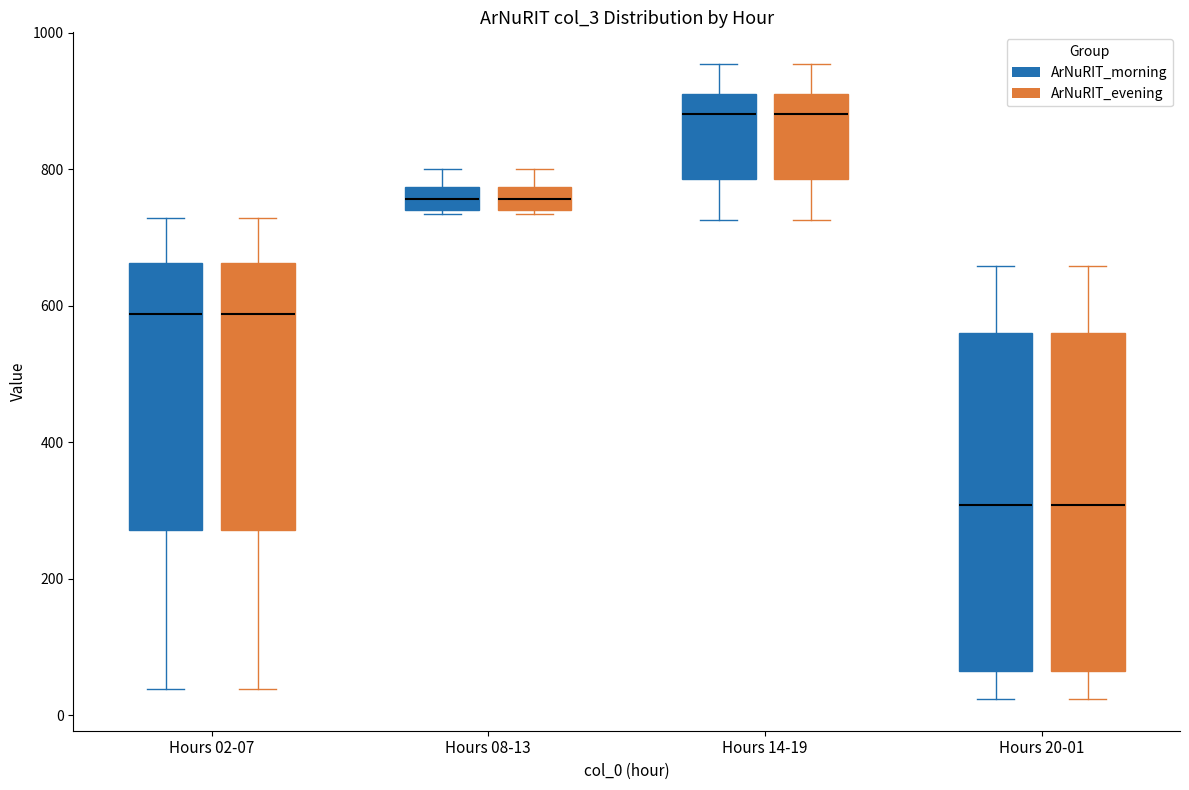

Where is the upper edge of the box for Hours 20-01 (ArNuRIT_morning) on the y-axis? The values are not printed on the chart, so give them approximately, as read against the axis.

560